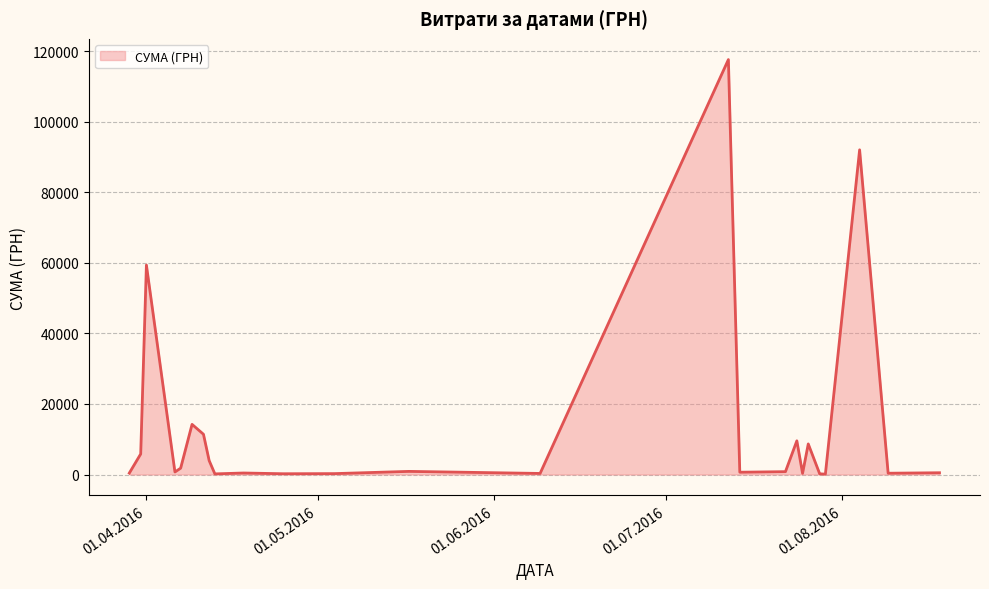

What is the difference between the maximum and minimum values?

117471.0